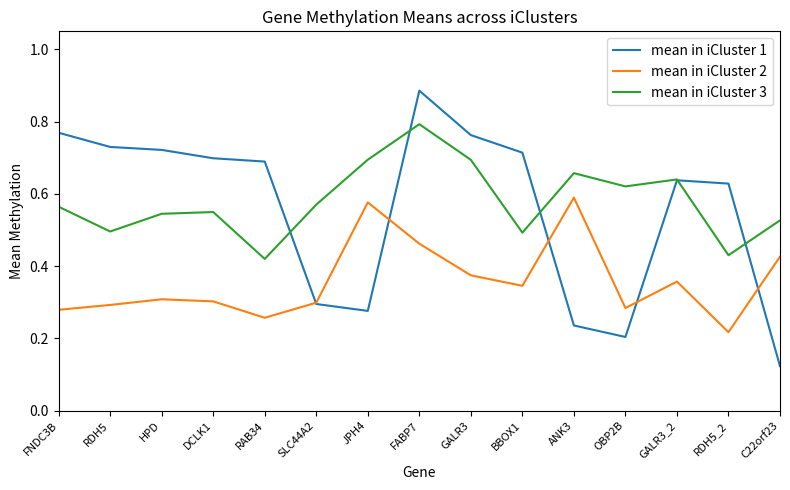

Which series has the widest spread of values?

mean in iCluster 1